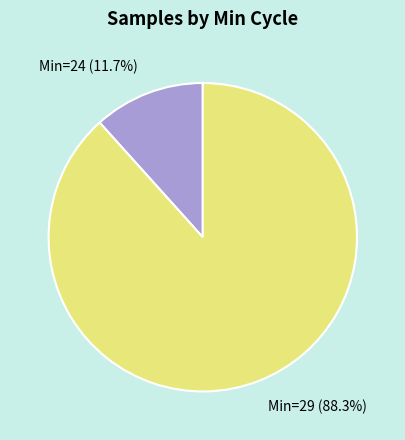

Is there a majority slice in this chart?

Yes